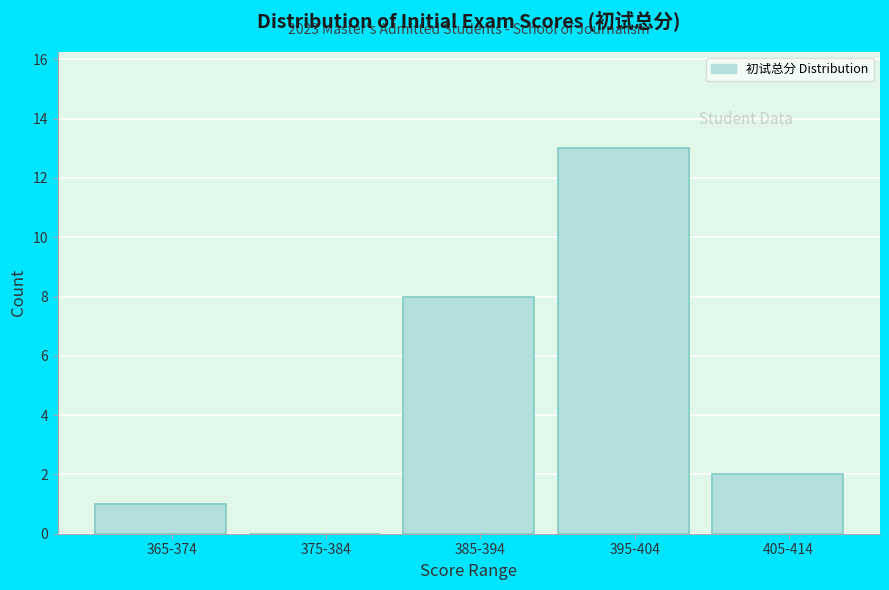

Reading right to left, extract all data points from this chart.

405-414=2	395-404=13	385-394=8	375-384=0	365-374=1